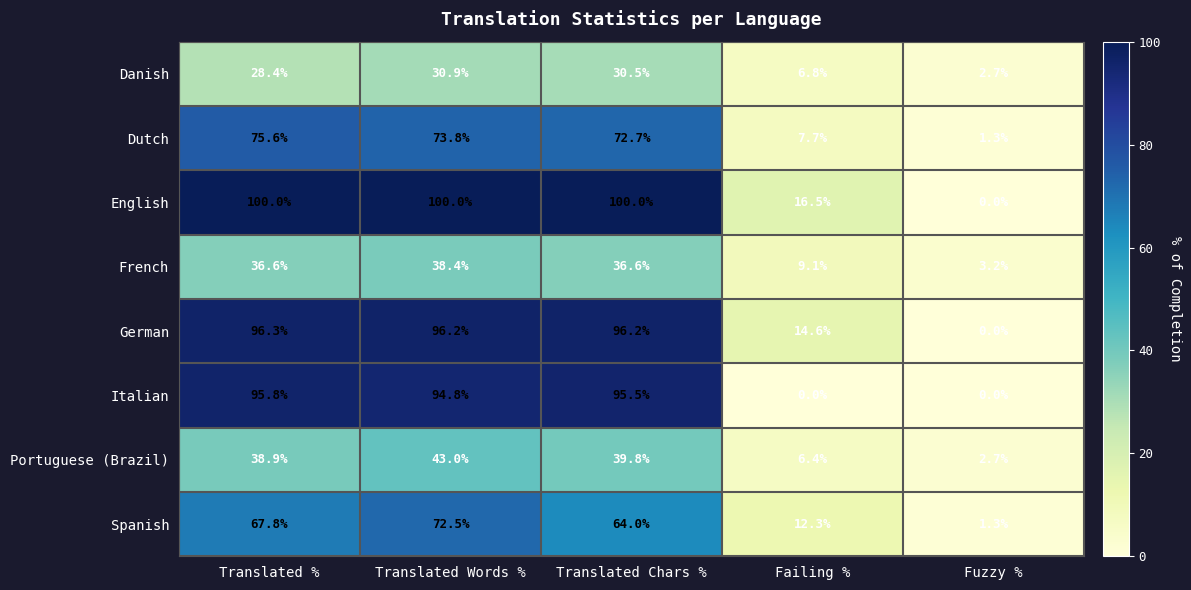

Read the Danish value at Translated Chars %.

30.5